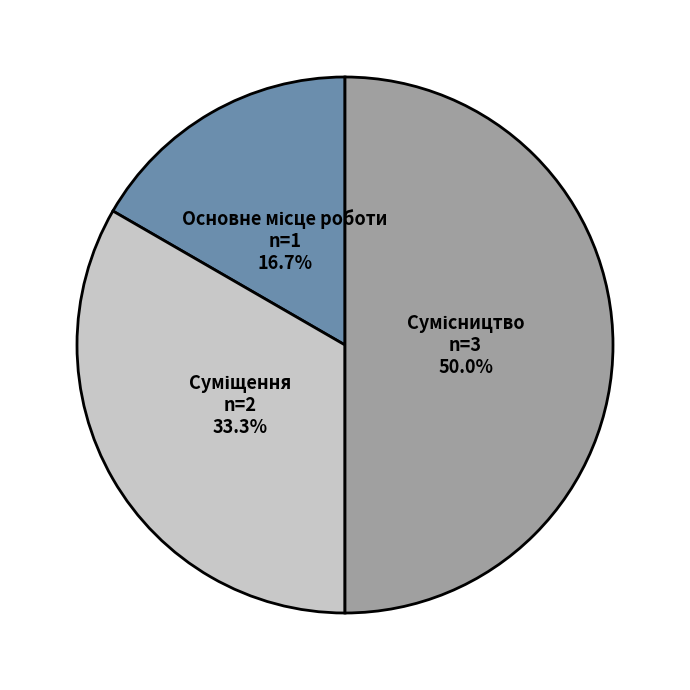

How many slices are in this pie chart?

3